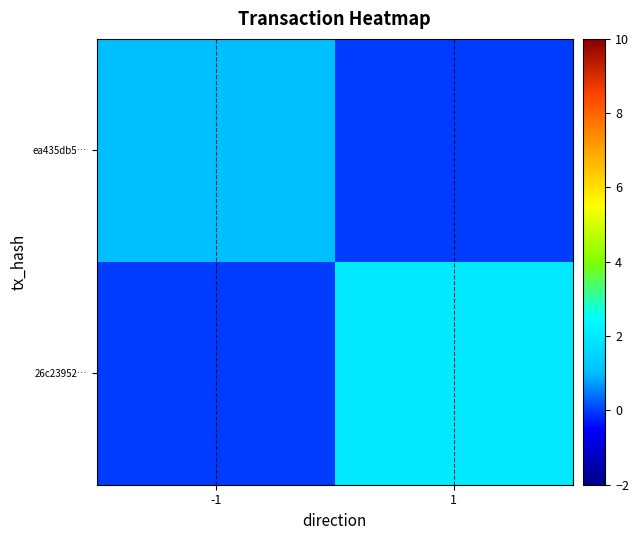

Which series has the largest total across all categories?

26c23952…